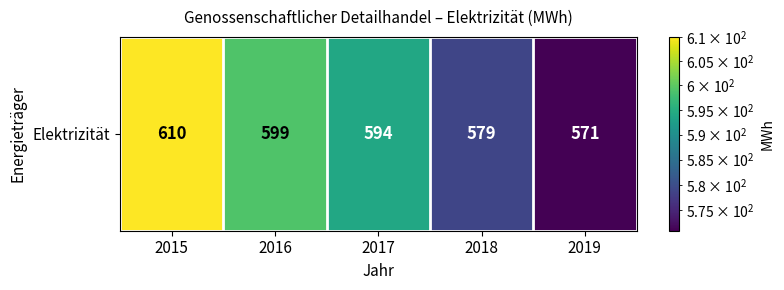

What is the greatest value displayed?

610